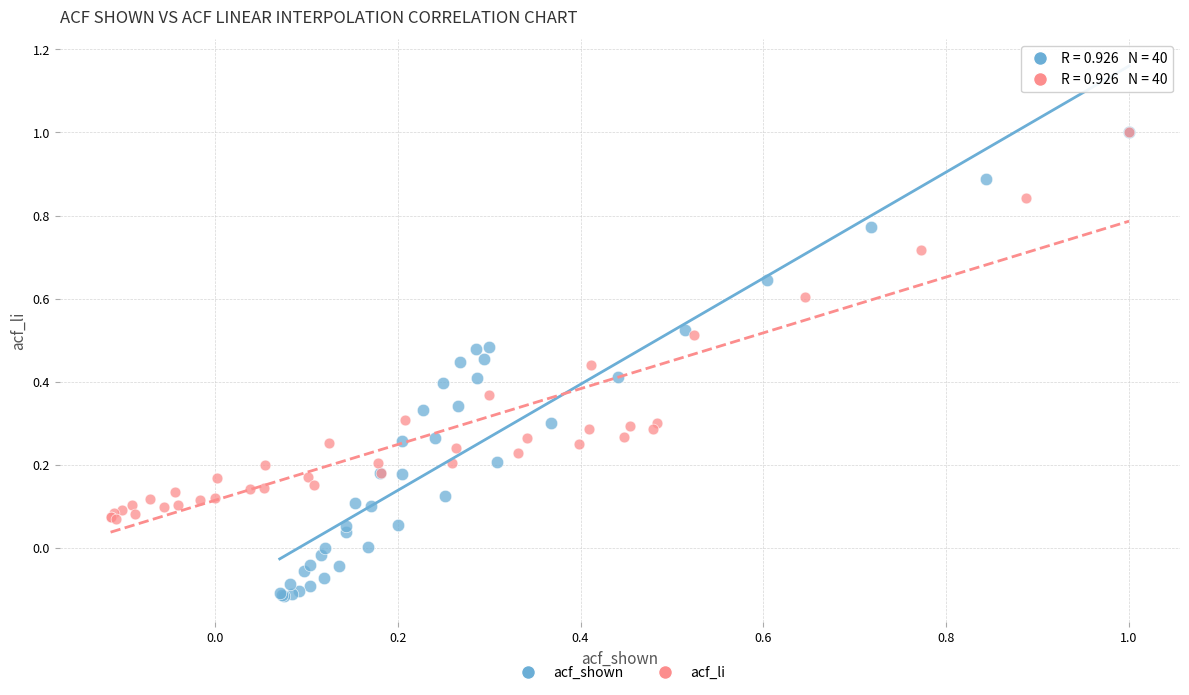

Which series has the widest spread of Y values?

acf_shown